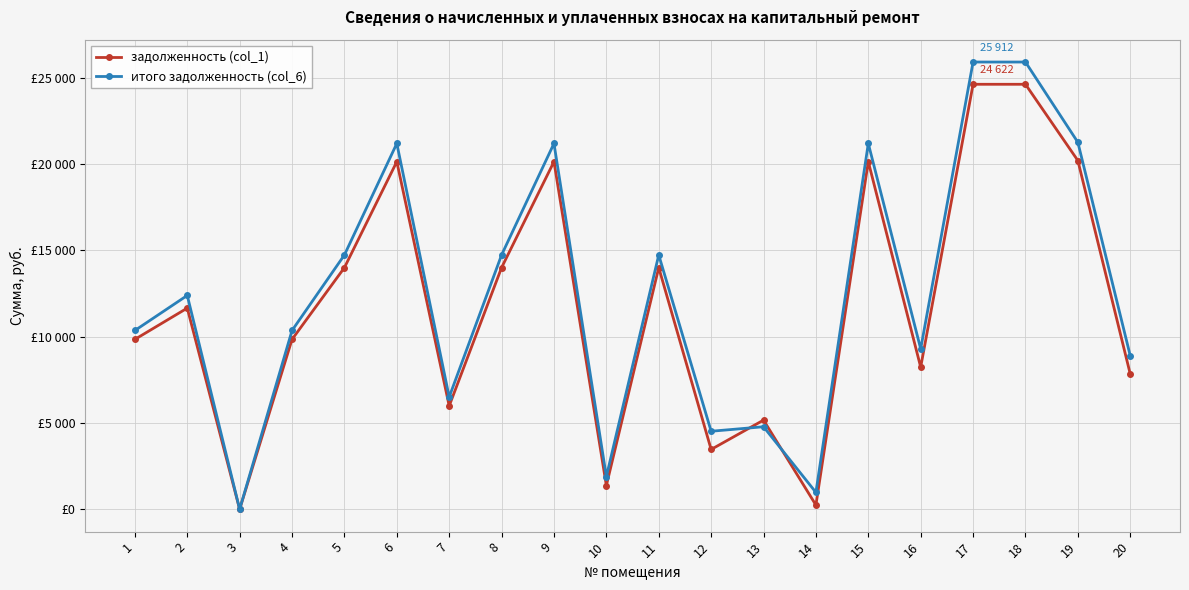

Where is the first local maximum for итого задолженность (col_6)?

2